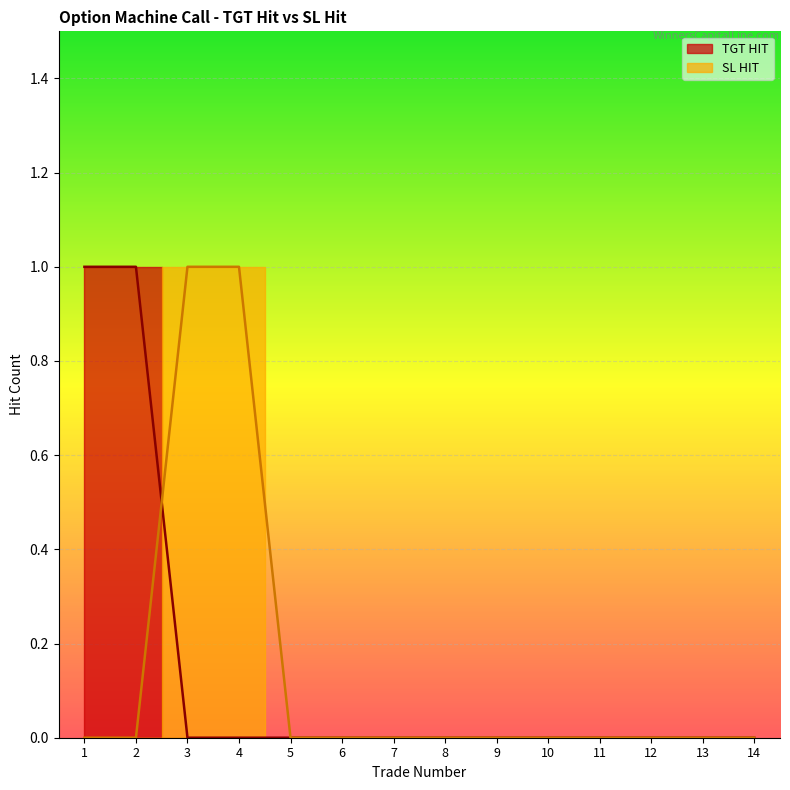

Count the number of data series in this chart.

2